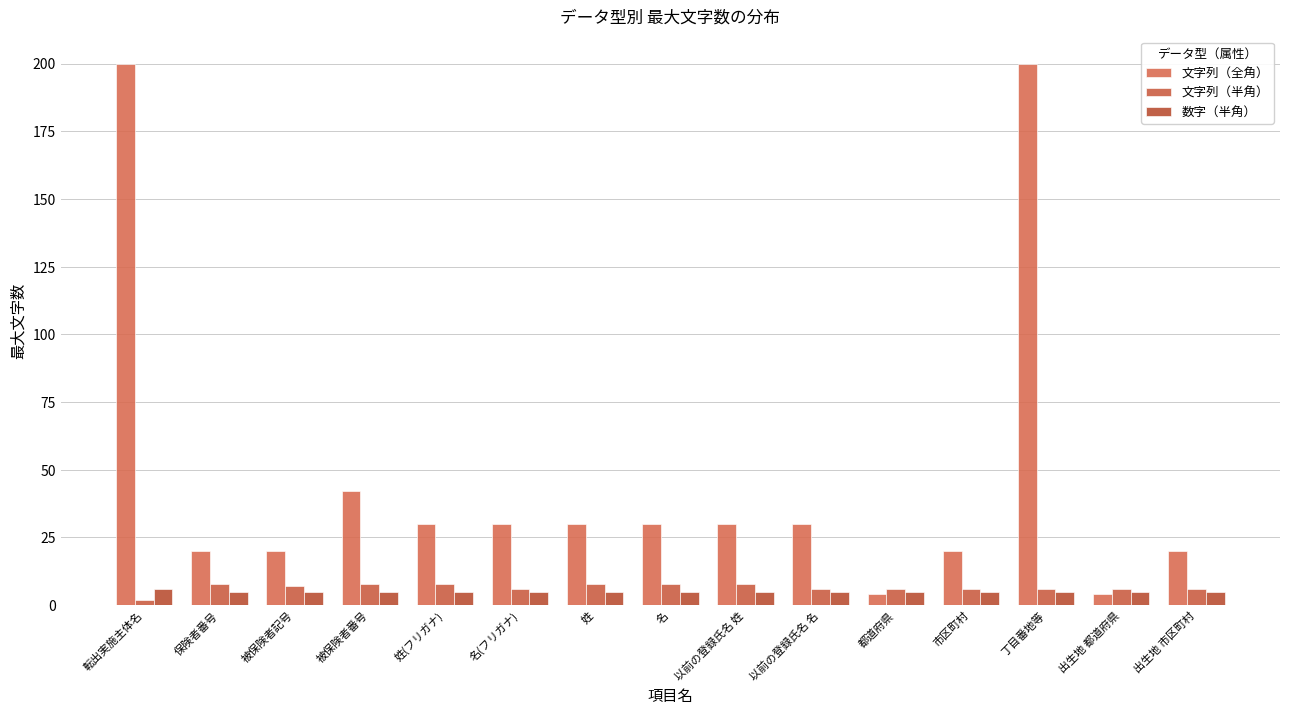

How many bars are there in each group?

3